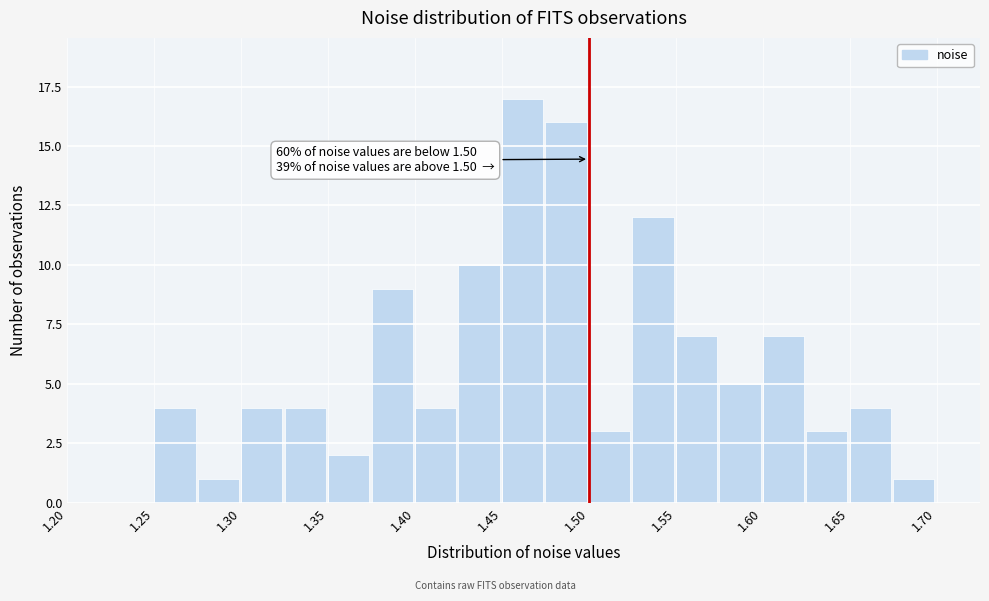

Which range on the x-axis has the tallest bar?

1.450 to 1.475